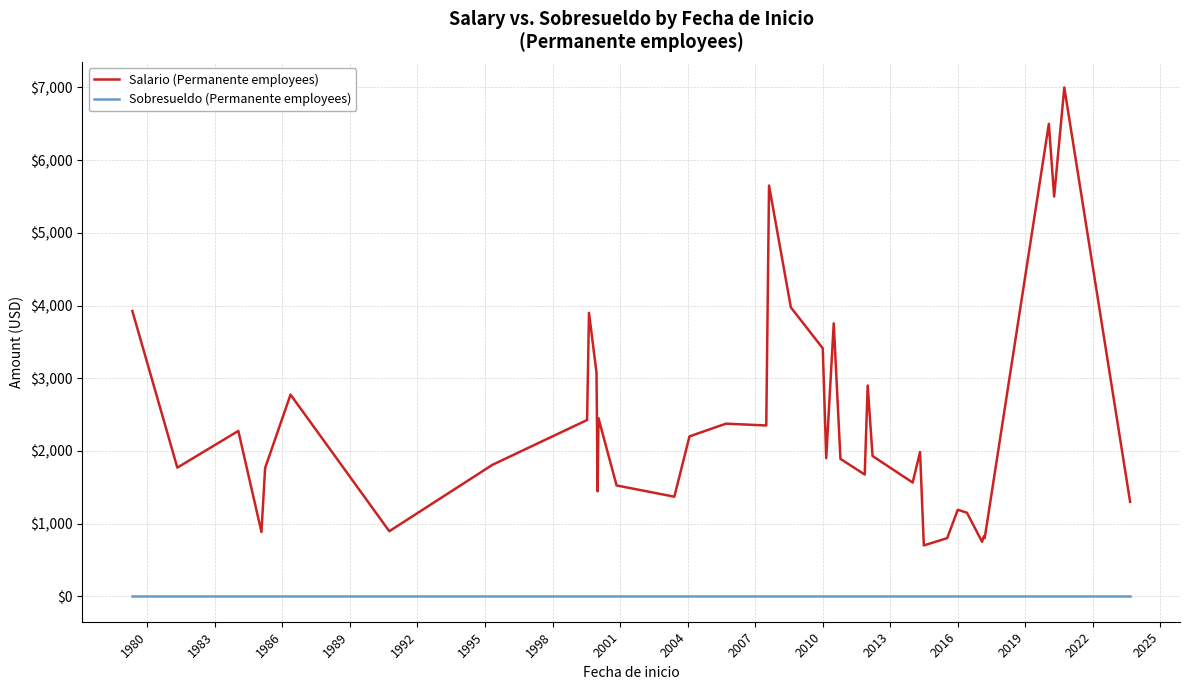

True or false: Salario (Permanente employees) and Sobresueldo (Permanente employees) intersect in this chart.

False